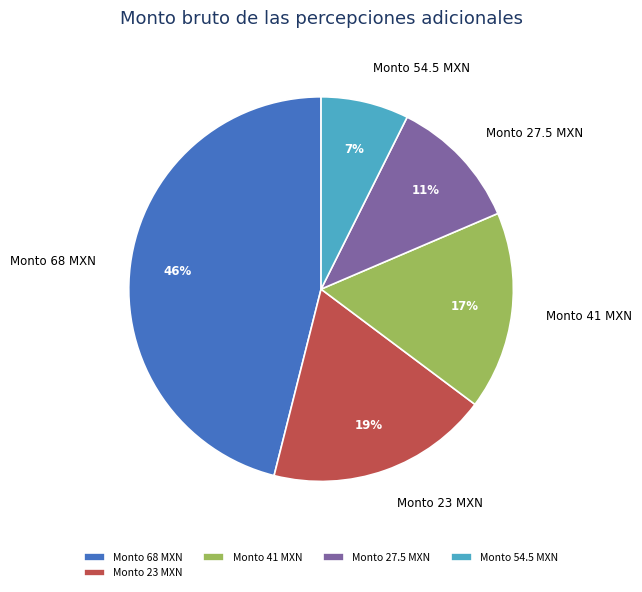

To the nearest percent, what is the average slice percentage?

20%